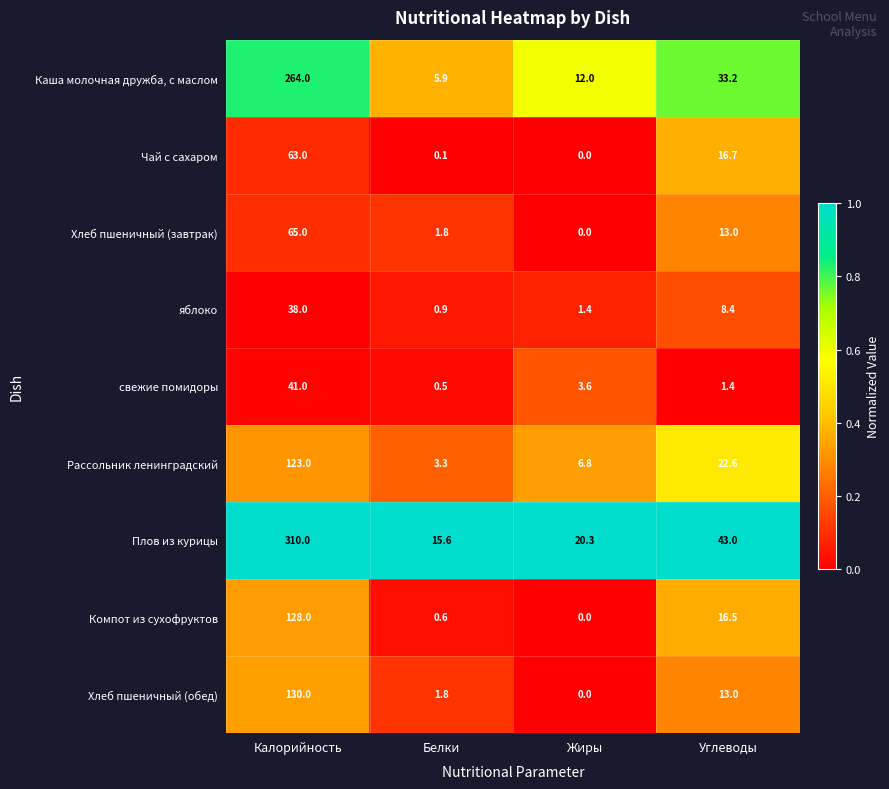

What is the total value across all series at Калорийность?

1162.0